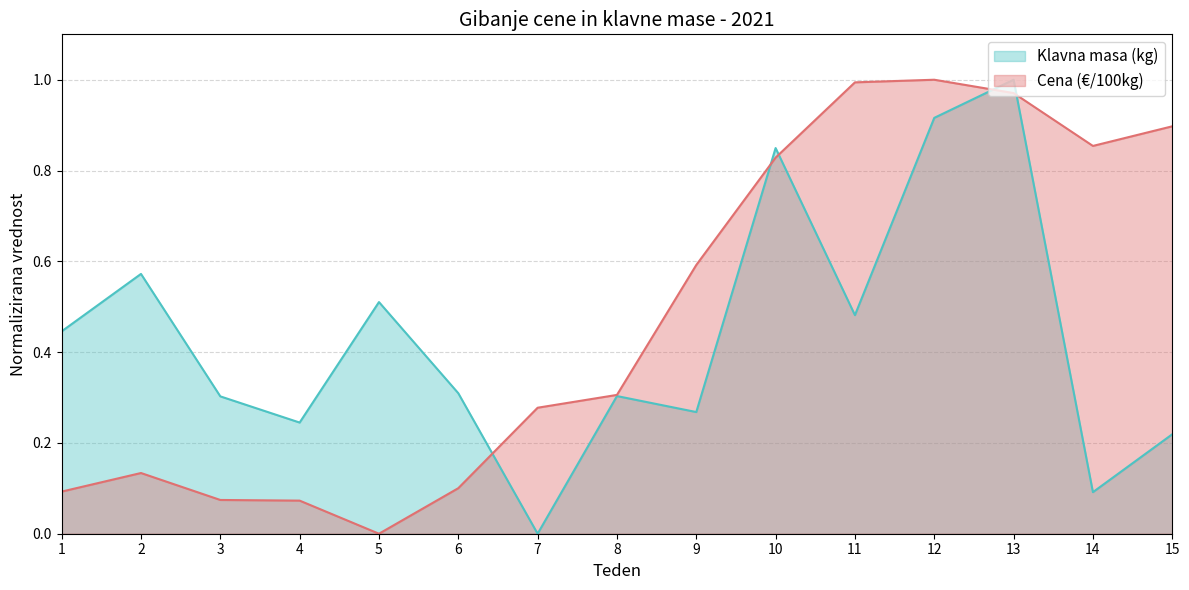

Reading left to right, transcribe all the data shown in this chart.

Klavna masa (kg): 1=0.4	2=0.6	3=0.3	4=0.2	5=0.5	6=0.3	7=0.0	8=0.3	9=0.3	10=0.8	11=0.5	12=0.9	13=1.0	14=0.1	15=0.2
Cena (€/100kg): 1=0.1	2=0.1	3=0.1	4=0.1	5=0.0	6=0.1	7=0.3	8=0.3	9=0.6	10=0.8	11=1.0	12=1.0	13=1.0	14=0.9	15=0.9